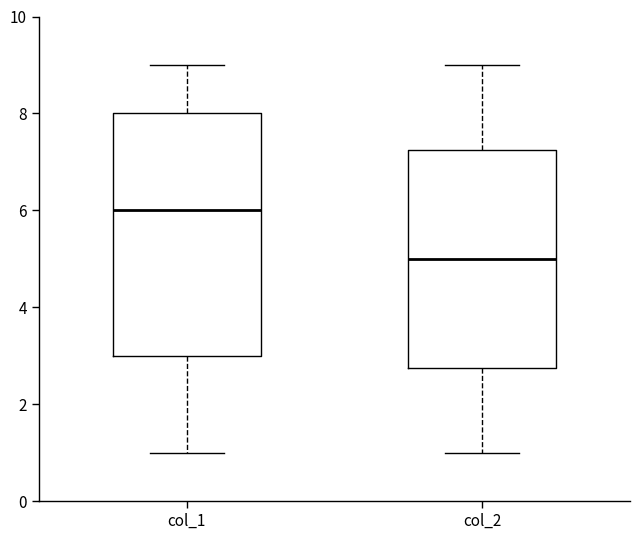

Reading left to right, transcribe this box plot: for each box, give where its median line is, the range the box spans, and where its two whiskers end, as read against the y-axis. The values are not printed on the chart, so give them approximately, as read against the axis.

col_1: median 6.0, box 3.0 to 8.0, whiskers 1.0 to 9.0
col_2: median 5.0, box 2.8 to 7.2, whiskers 1.0 to 9.0